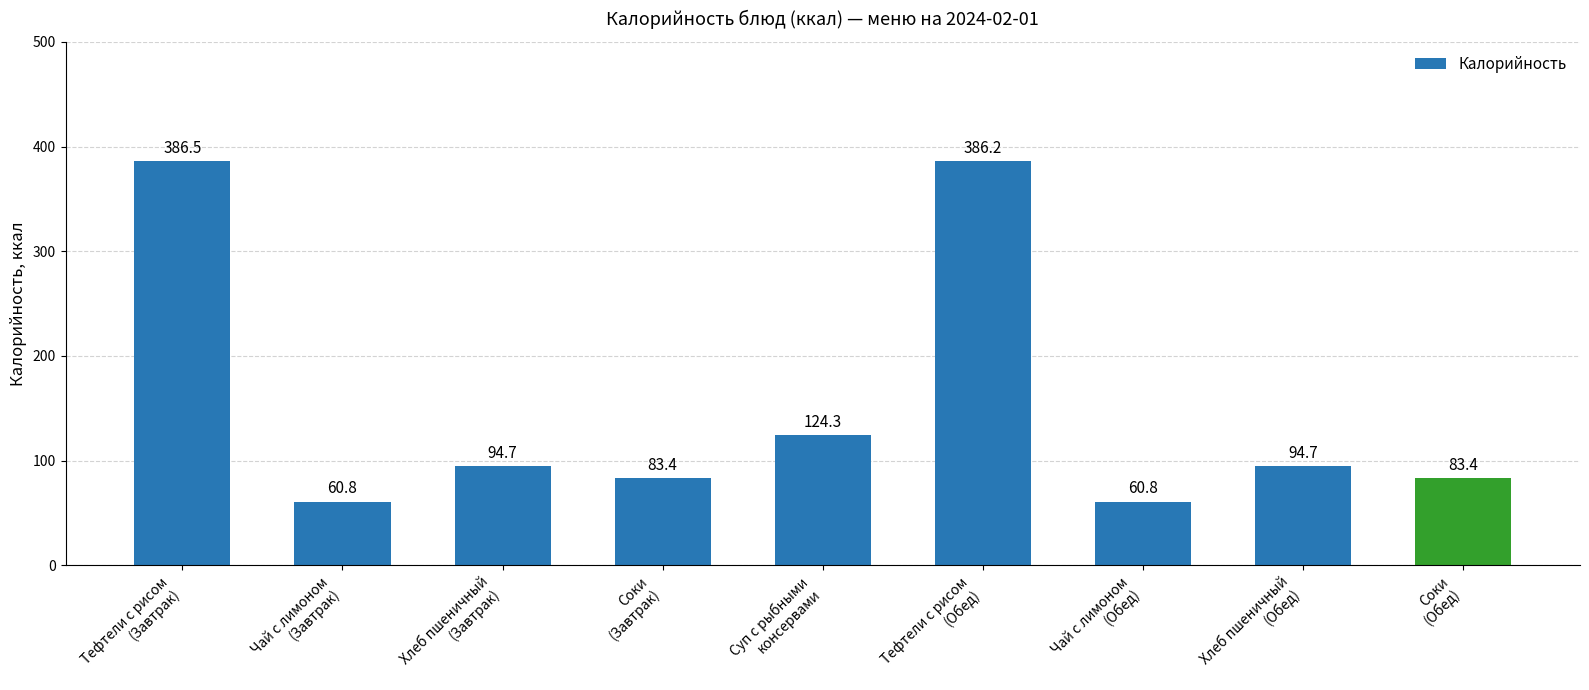

Reading right to left, list all the values displayed in this chart.

Соки
(Обед)=83.4	Хлеб пшеничный
(Обед)=94.7	Чай с лимоном
(Обед)=60.8	Тефтели с рисом
(Обед)=386.2	Суп с рыбными
консервами=124.3	Соки
(Завтрак)=83.4	Хлеб пшеничный
(Завтрак)=94.7	Чай с лимоном
(Завтрак)=60.8	Тефтели с рисом
(Завтрак)=386.5